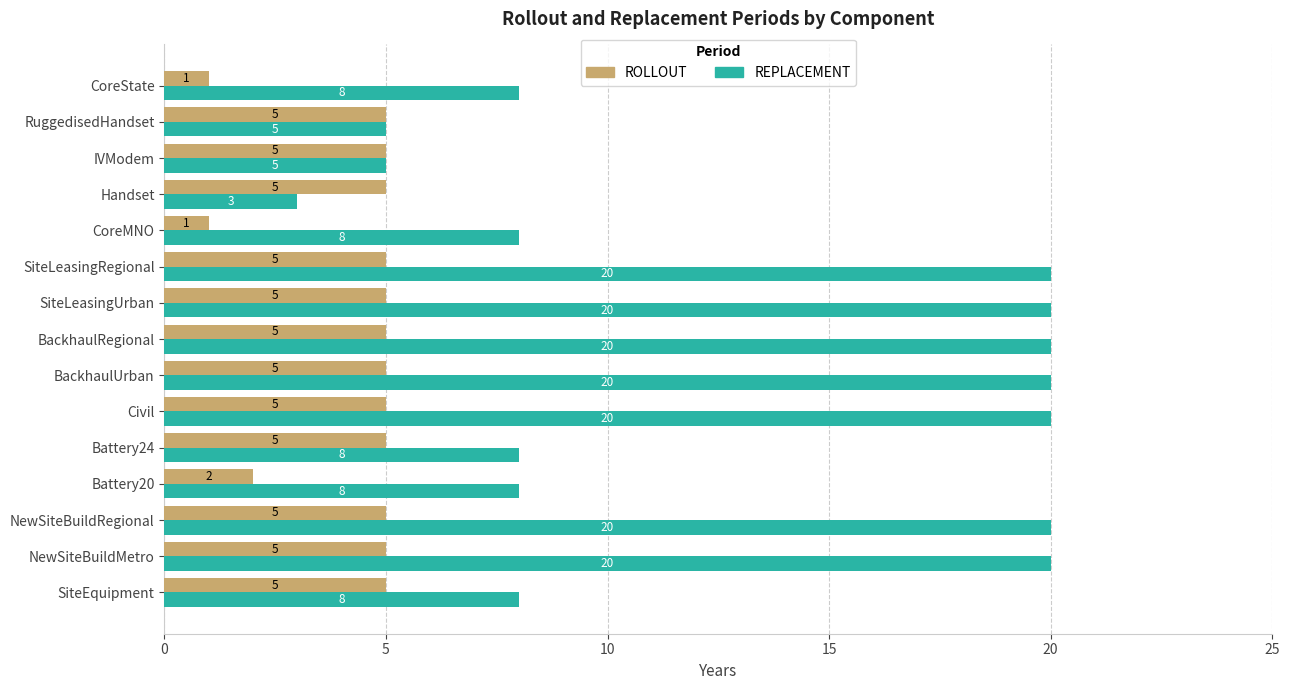

What value does the REPLACEMENT series have at NewSiteBuildMetro, to the nearest 10?

20